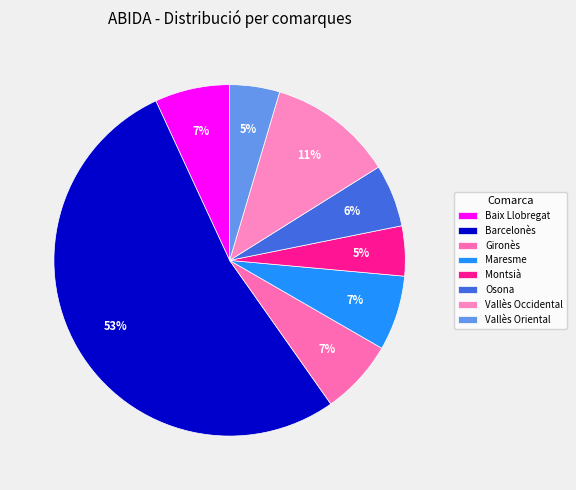

Which slice represents more than half of the pie?

Barcelonès